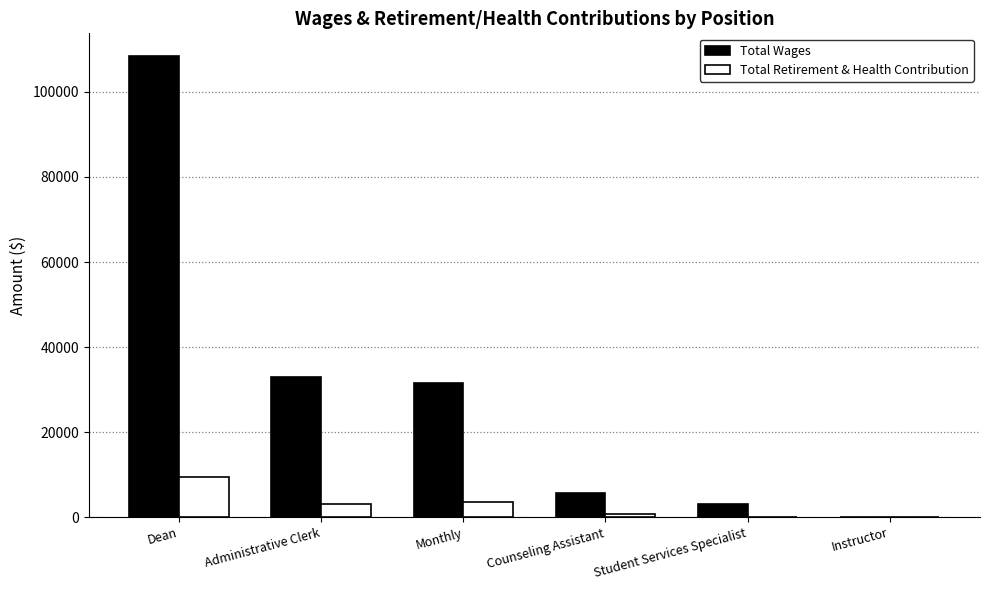

Which series changed the most between Monthly and Counseling Assistant?

Total Wages